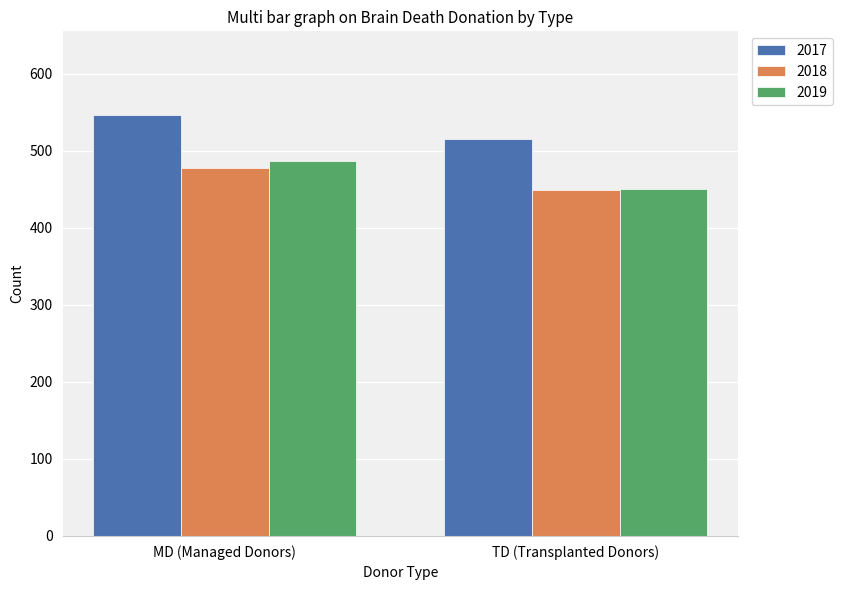

At how many categories does at least one series exceed 476?

2